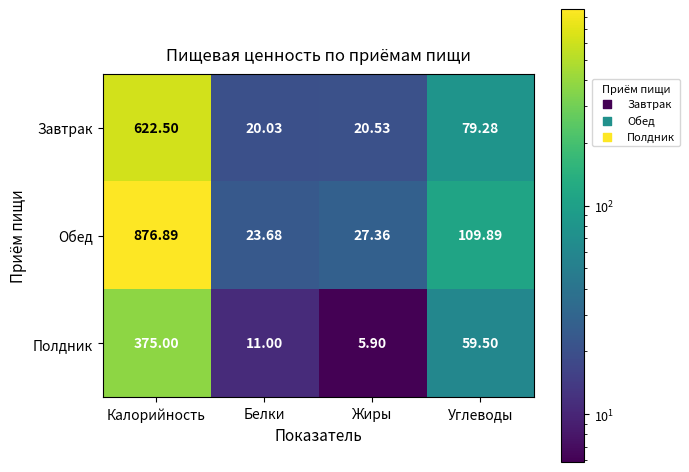

At how many categories does at least one series exceed 720?

1